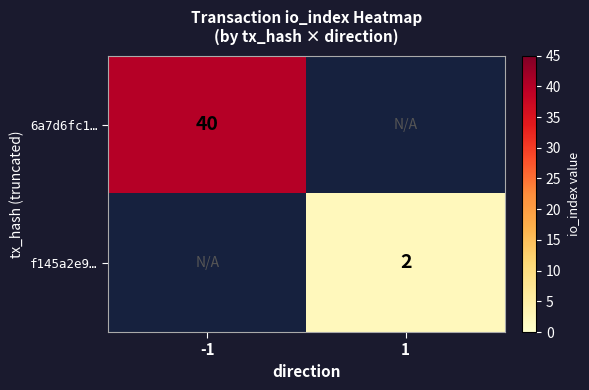

Between 1 and -1, which is larger?

-1